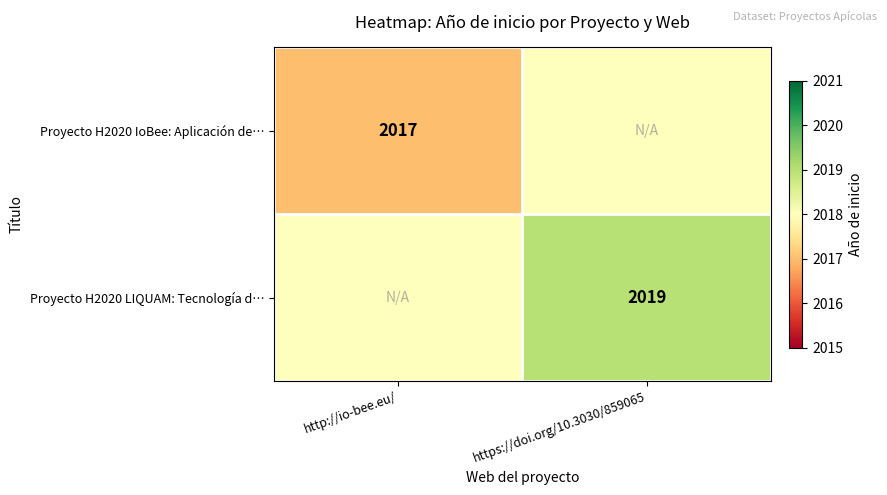

True or false: Proyecto H2020 LIQUAM: Tecnología d… has a value of 2019 at https://doi.org/10.3030/859065.

True